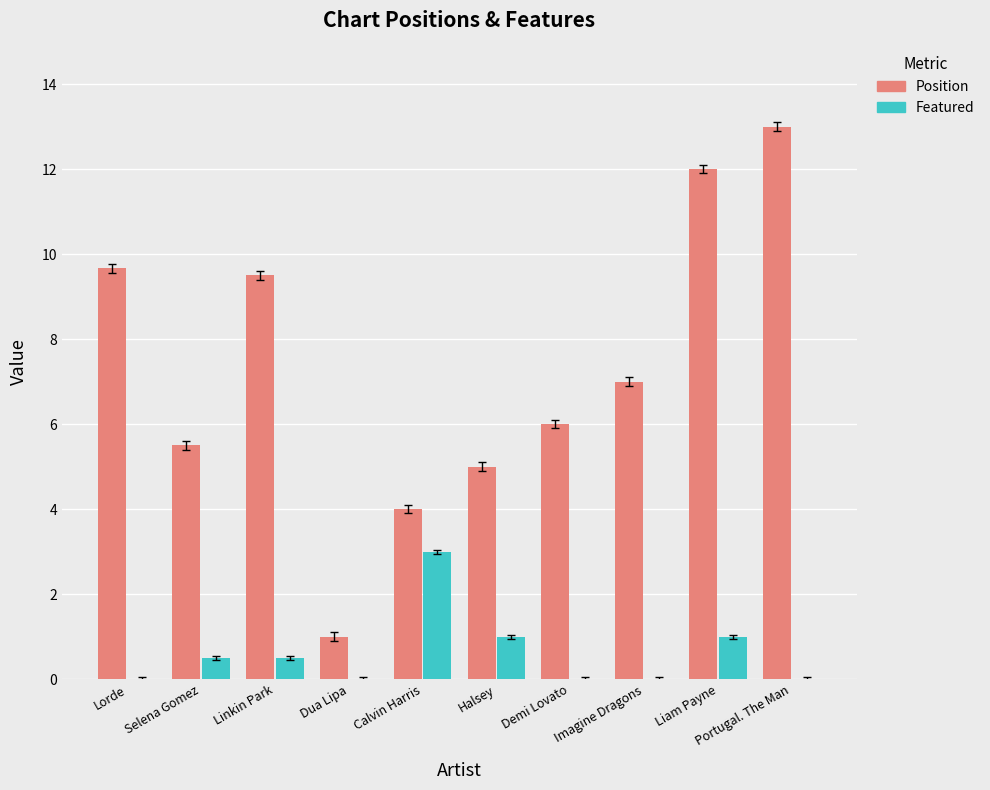

How many groups of bars are there?

10